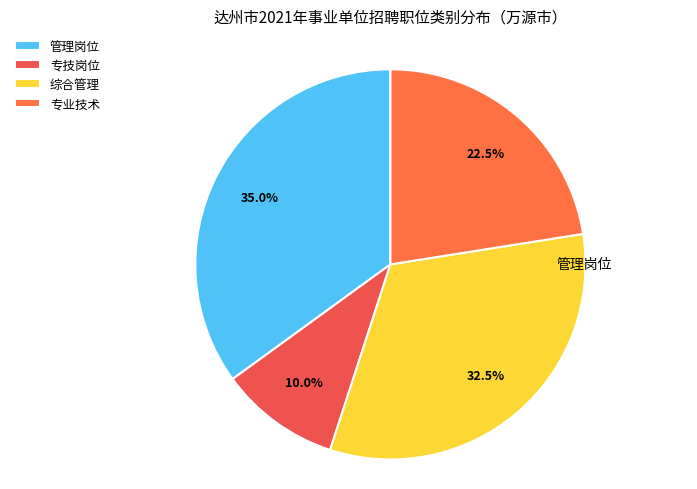

Approximately how many times larger is the value at 专技岗位 compared to 管理岗位?

0.3